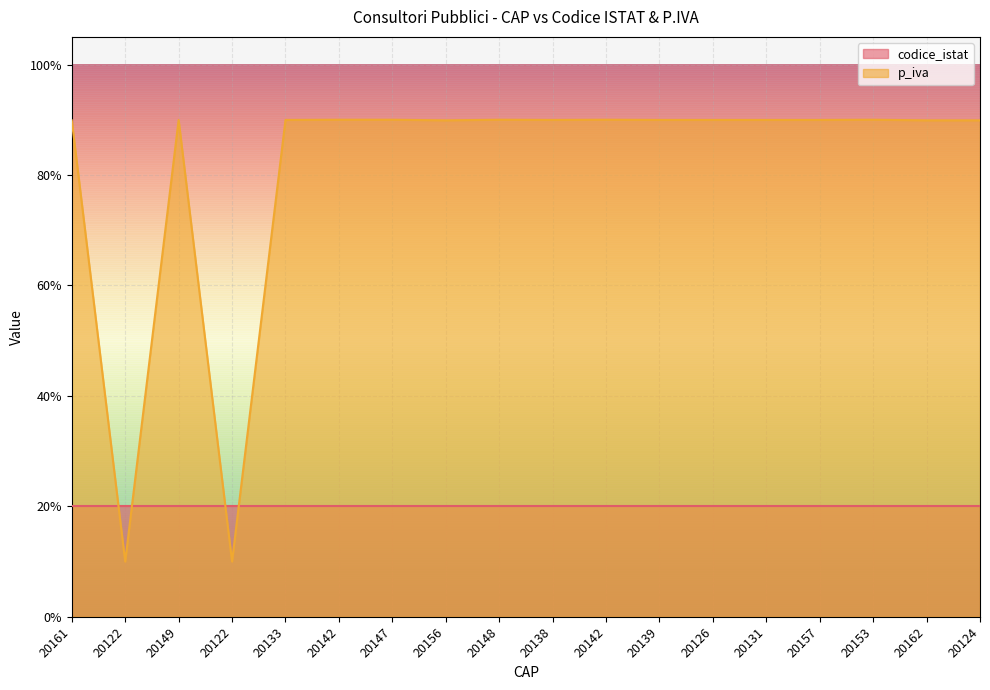

What is the value of the 15th point from the left?

90.0